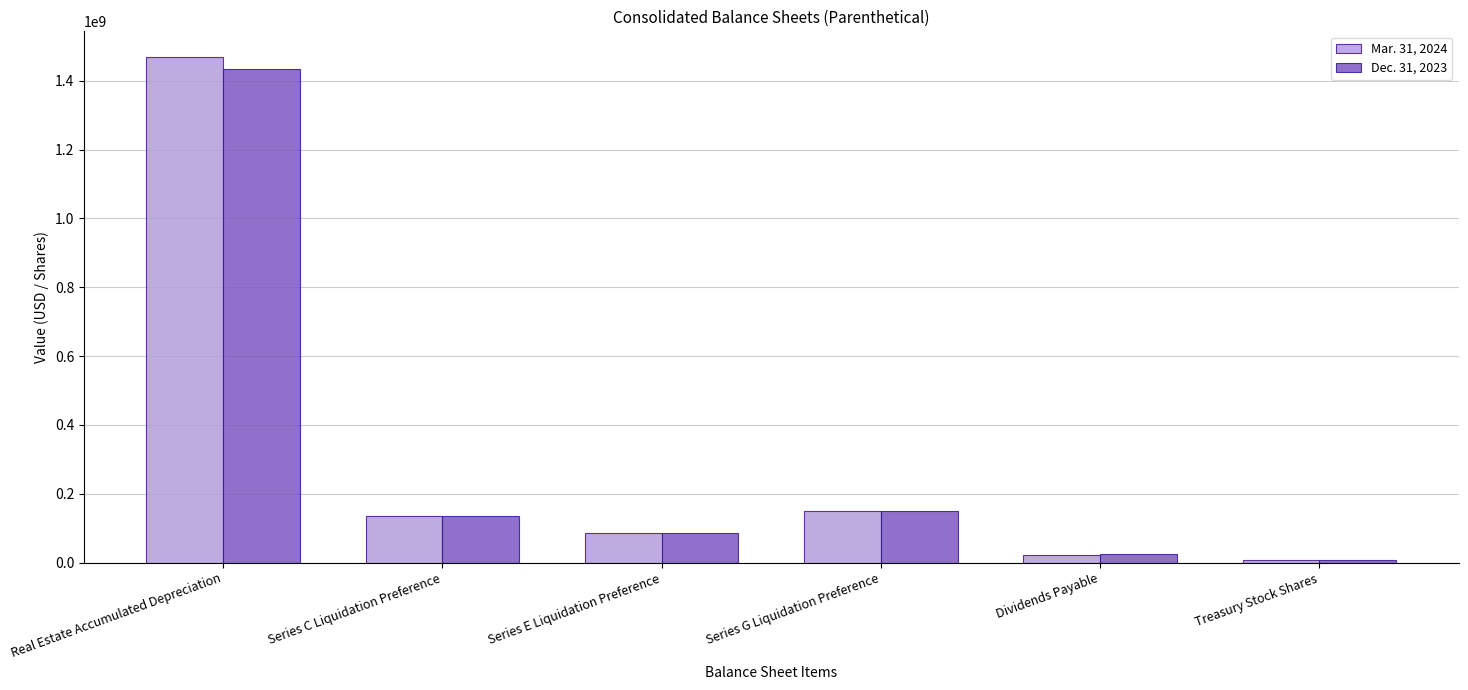

At which label does Mar. 31, 2024 reach its minimum?

Treasury Stock Shares